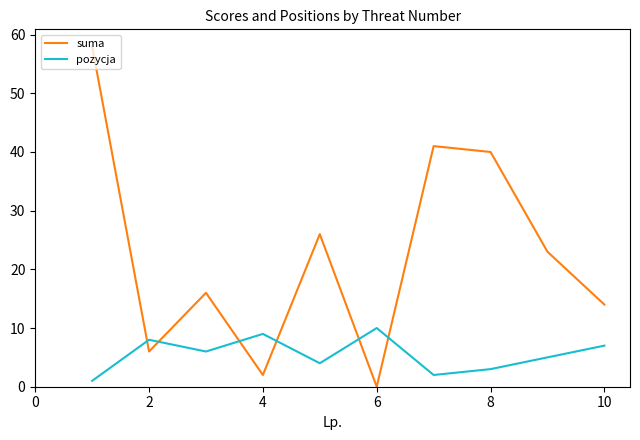

Which series has the largest total across all categories?

suma